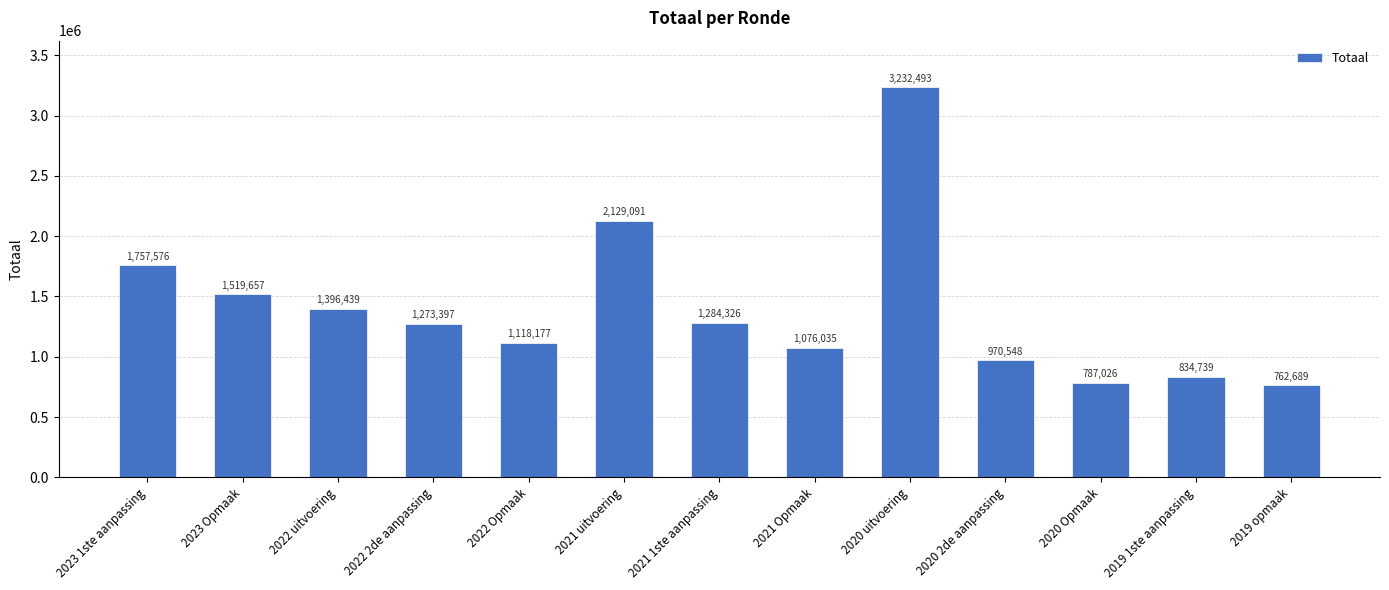

True or false: the data shows 2516836 at 2023 1ste aanpassing.

False